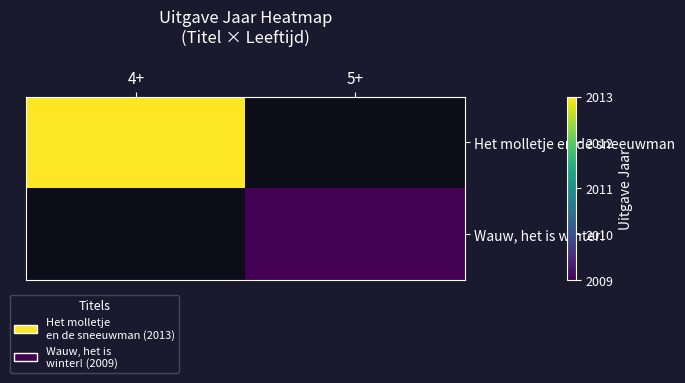

Rank the series by their maximum value, from highest to lowest.

Het molletje en de sneeuwman, Wauw, het is winter!